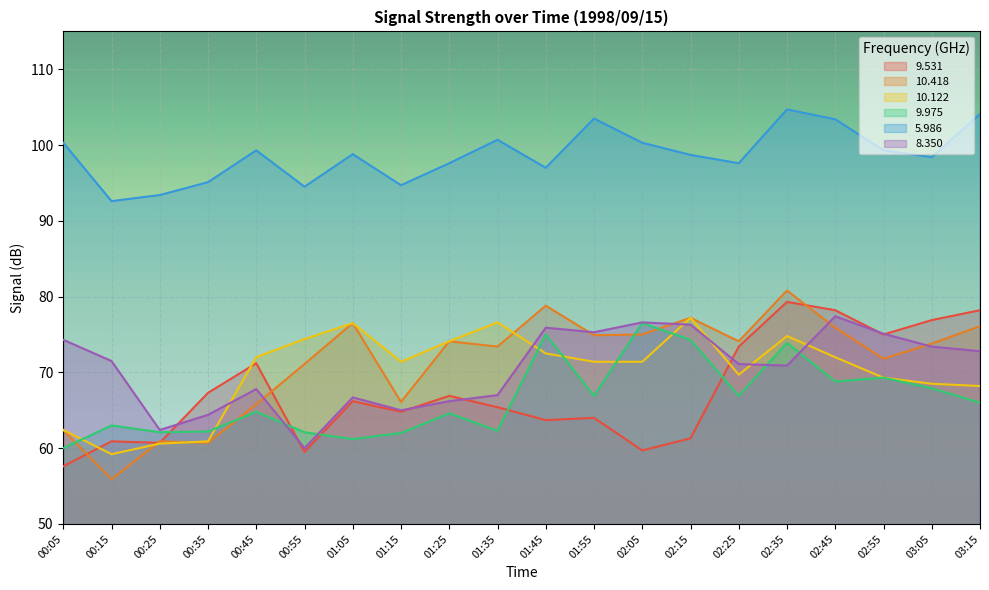

How many values in the 9.975 series are below 66?

10